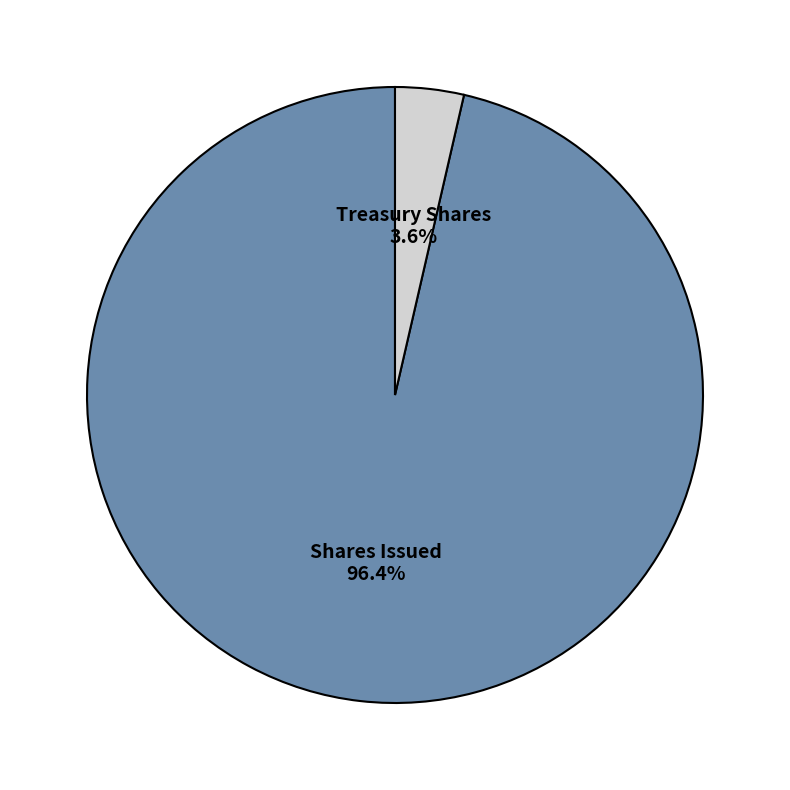

Is there any slice that represents more than half of the pie?

Yes